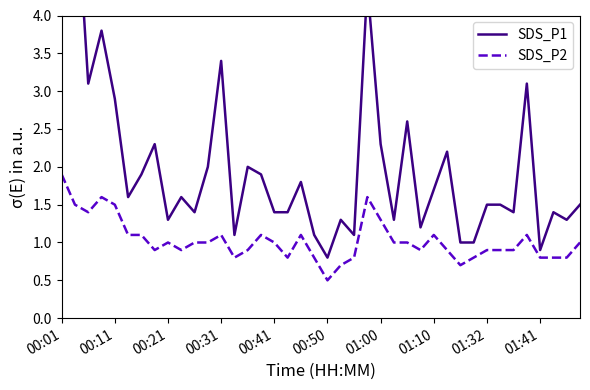

At how many categories does at least one series exceed 1?

36